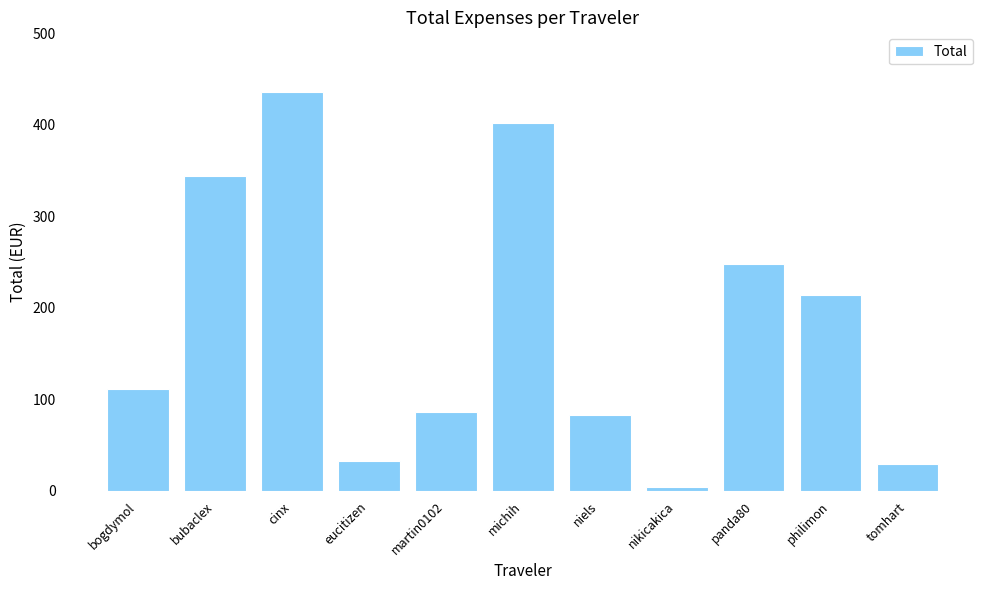

What position from the left is bogdymol?

1